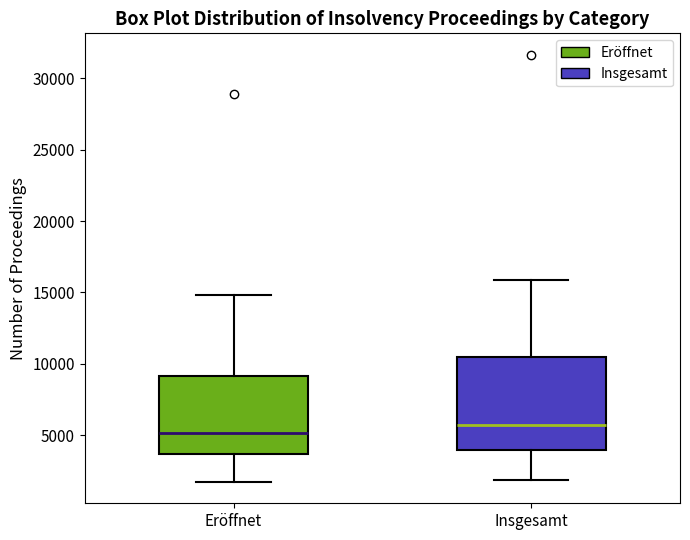

Which box is the tallest, from its lower edge to its upper edge?

Insgesamt